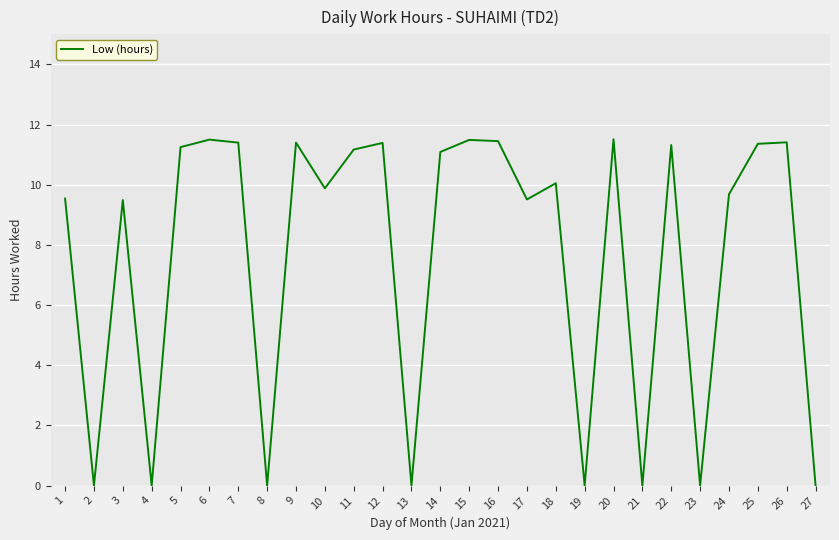

What is the difference between the maximum and second lowest values?

11.5